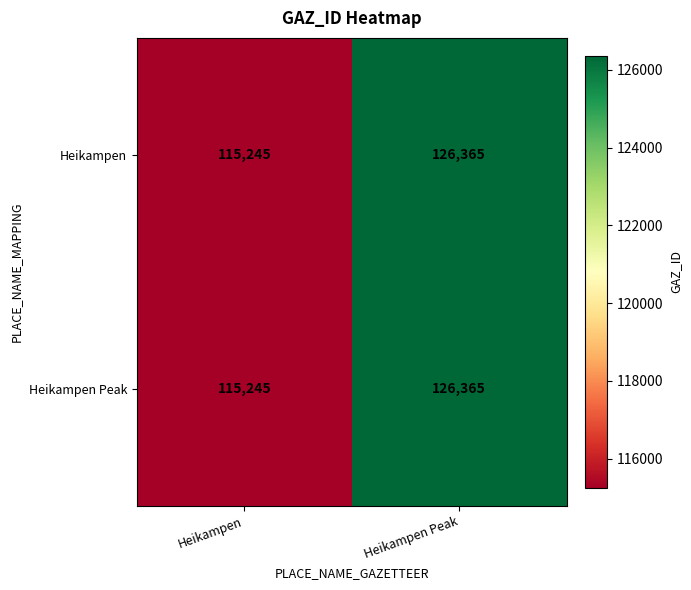

List the labels in order of Heikampen Peak value, smallest first.

Heikampen, Heikampen Peak